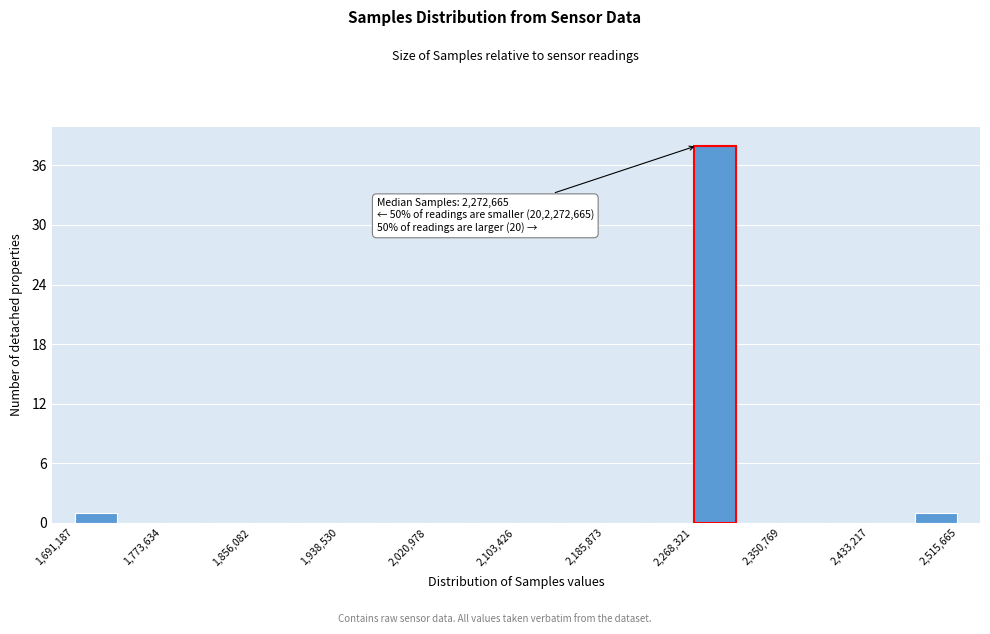

Which range on the x-axis has the tallest bar?

2270000 to 2310000